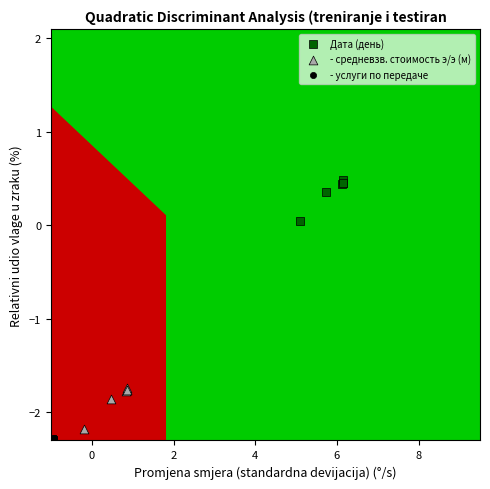

Which series reaches the maximum Y coordinate?

Дата (день)